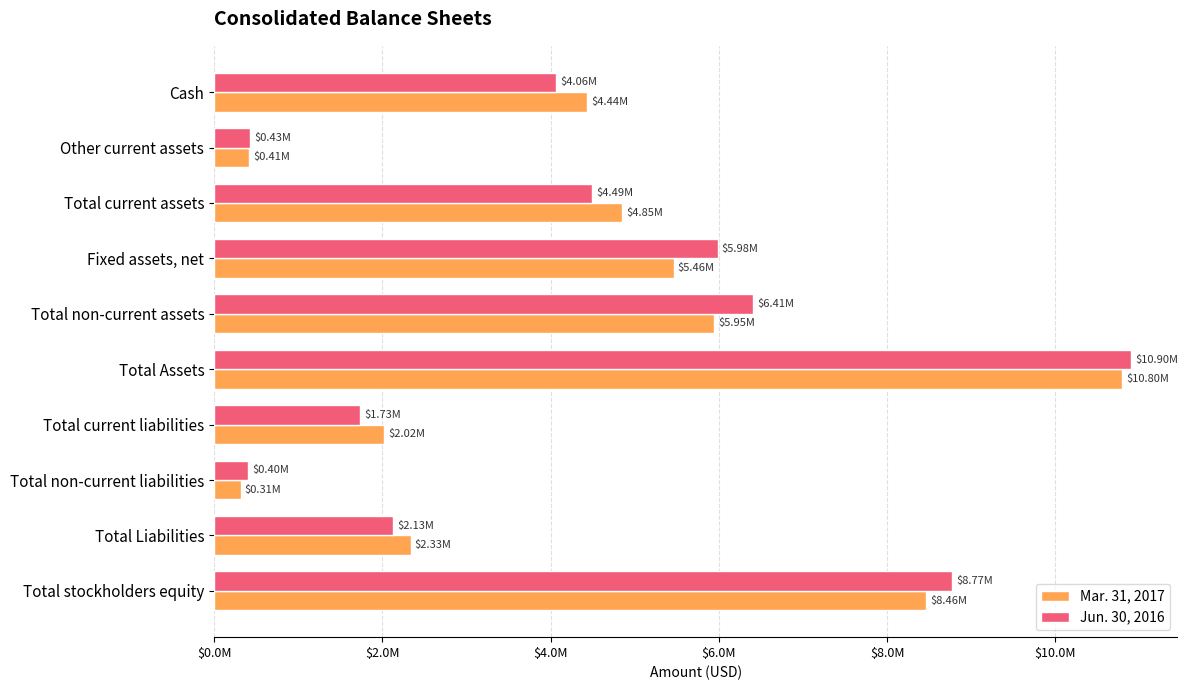

What are all the series names shown in the legend?

Mar. 31, 2017, Jun. 30, 2016